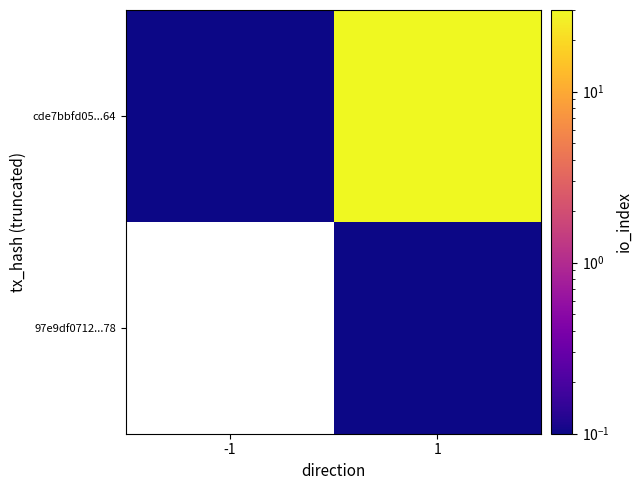

Reading right to left, extract all data points from this chart.

97e9df0712...78: 1=0.0	-1=0.0
cde7bbfd05...64: 1=30.0	-1=0.0